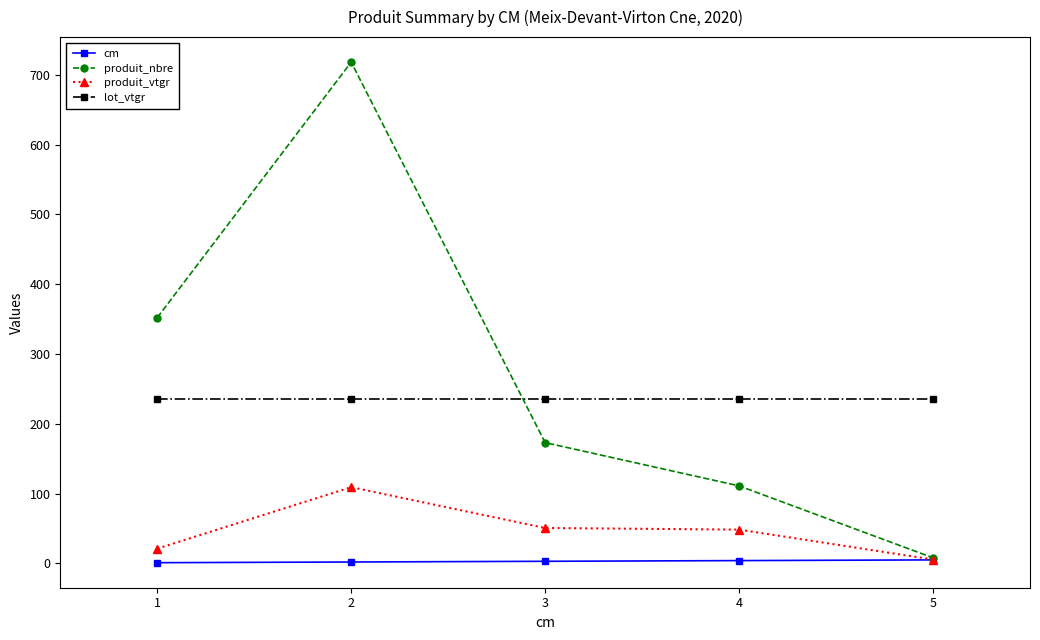

What is the maximum value shown in the chart?

718.0